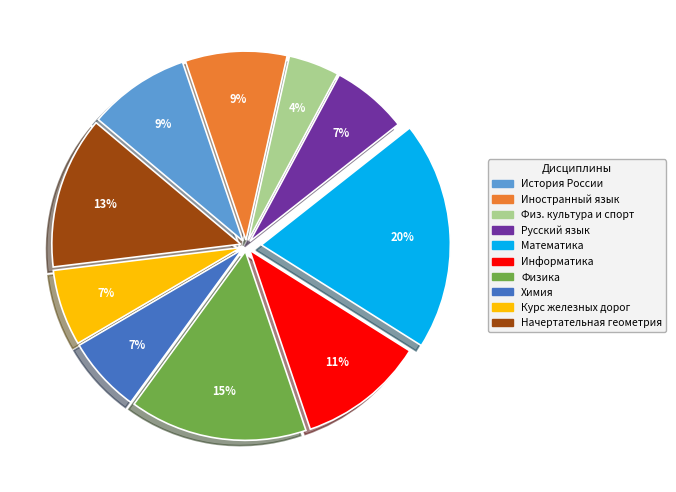

Is there any slice that represents more than half of the pie?

No